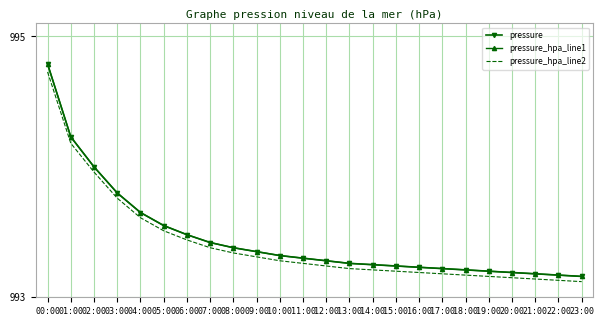

What are all the series names shown in the legend?

pressure, pressure_hpa_line1, pressure_hpa_line2